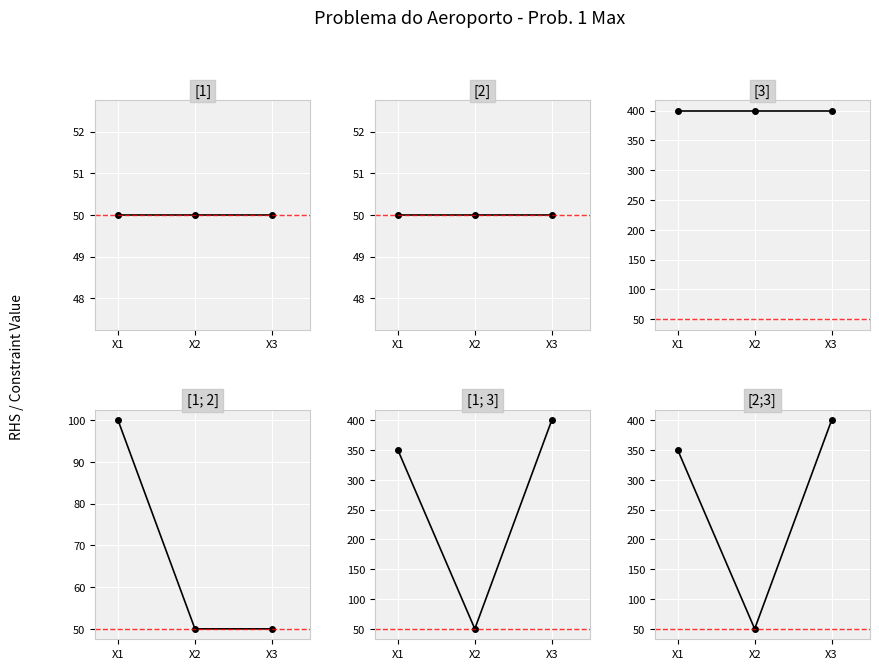

Is this an area chart (filled region under the line)?

No